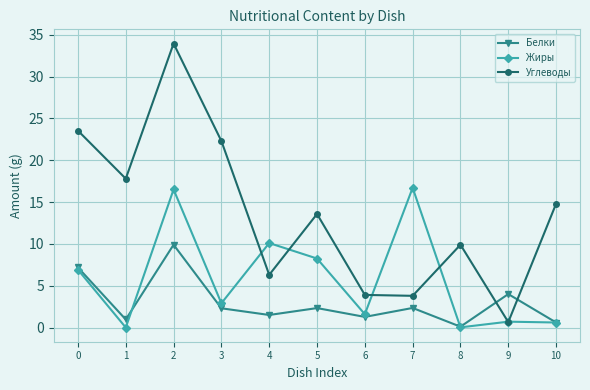

What is the sum of all Белки values?

32.5